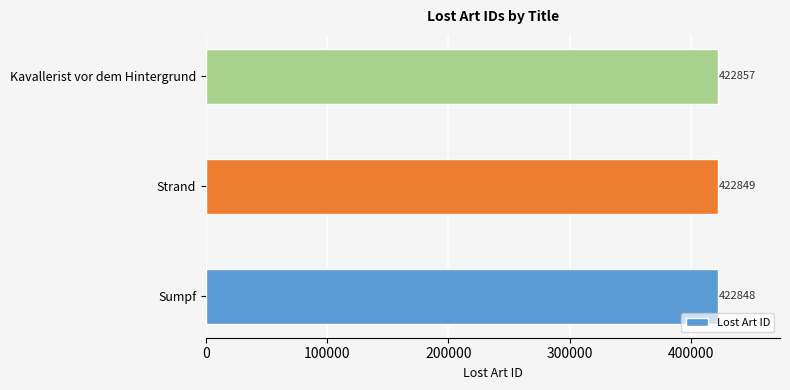

The value at Sumpf is 422848. True or false?

True